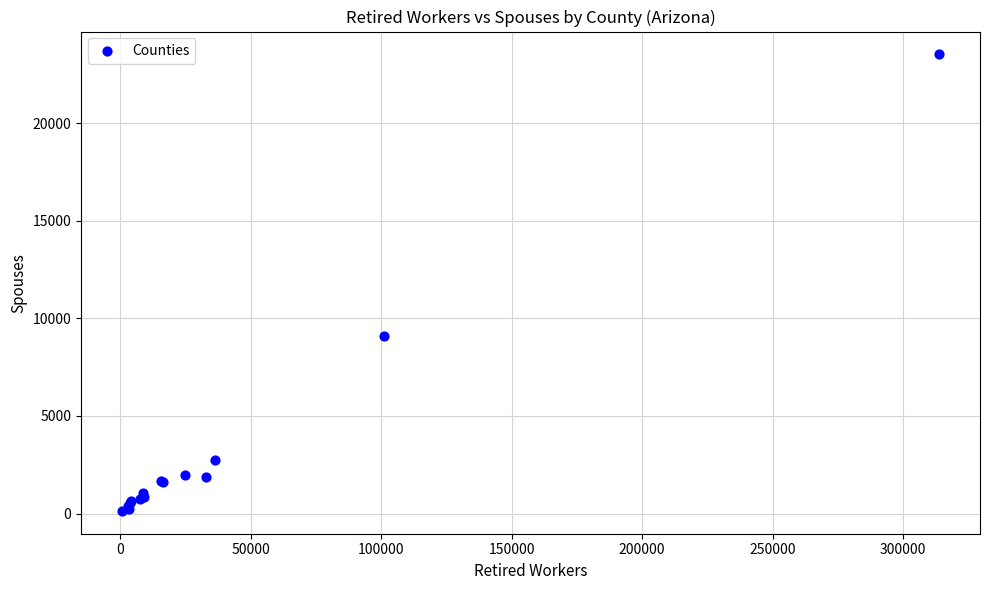

What Y value in the scatter plot is closest to 11827?

9090